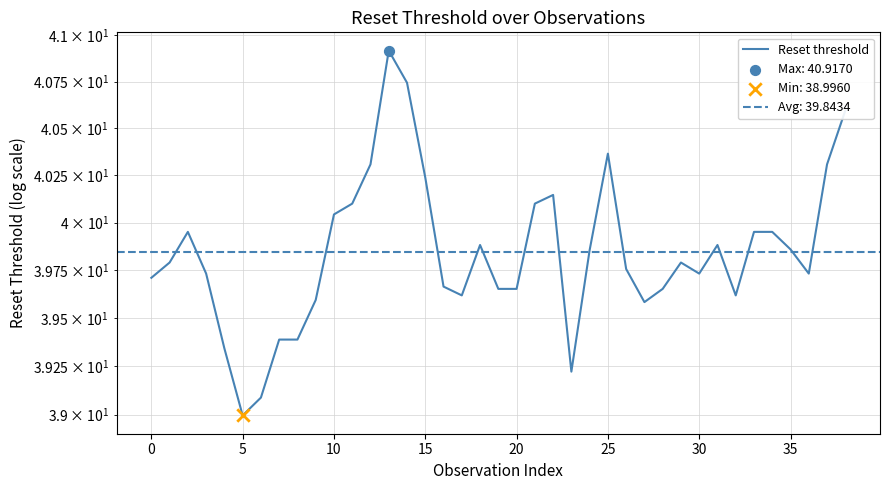

What is the change in value from 35 to 27?

+0.2